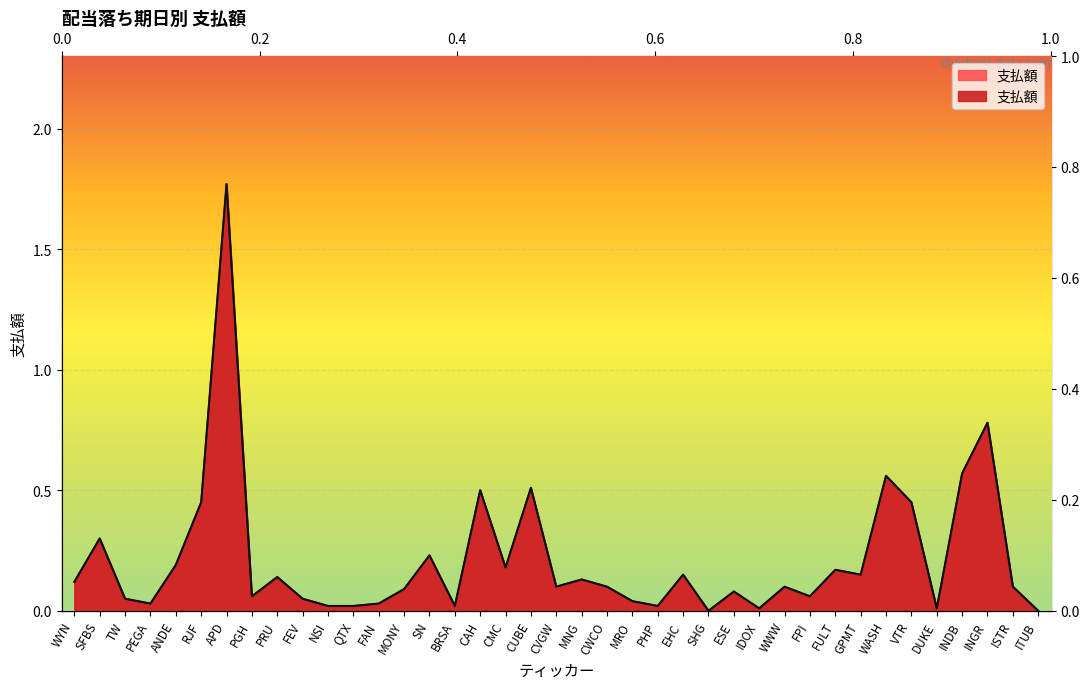

How many points are higher than both their immediate neighbors (excluding endpoints)?

13